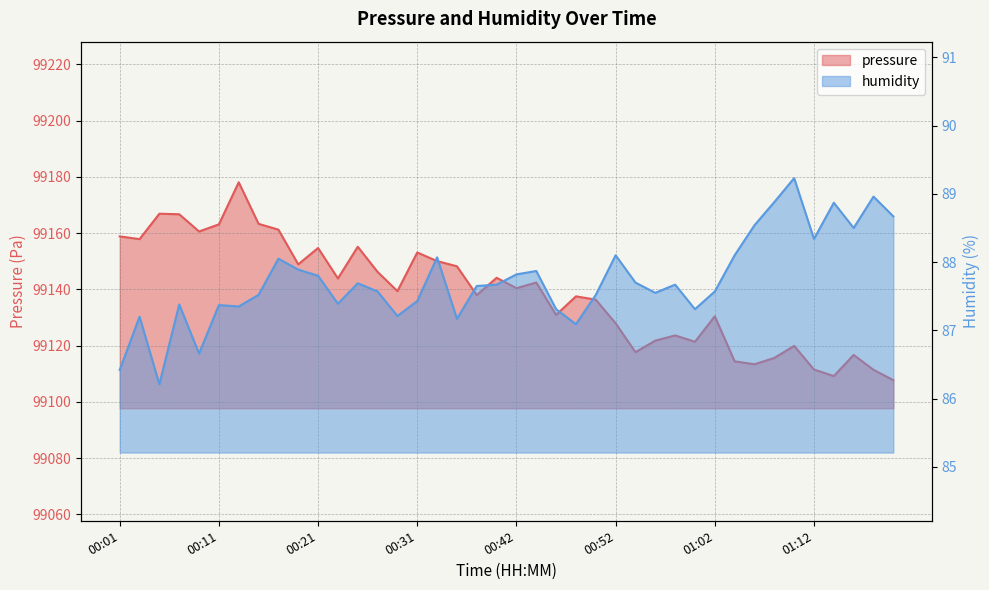

At which label does humidity reach its peak?

01:10